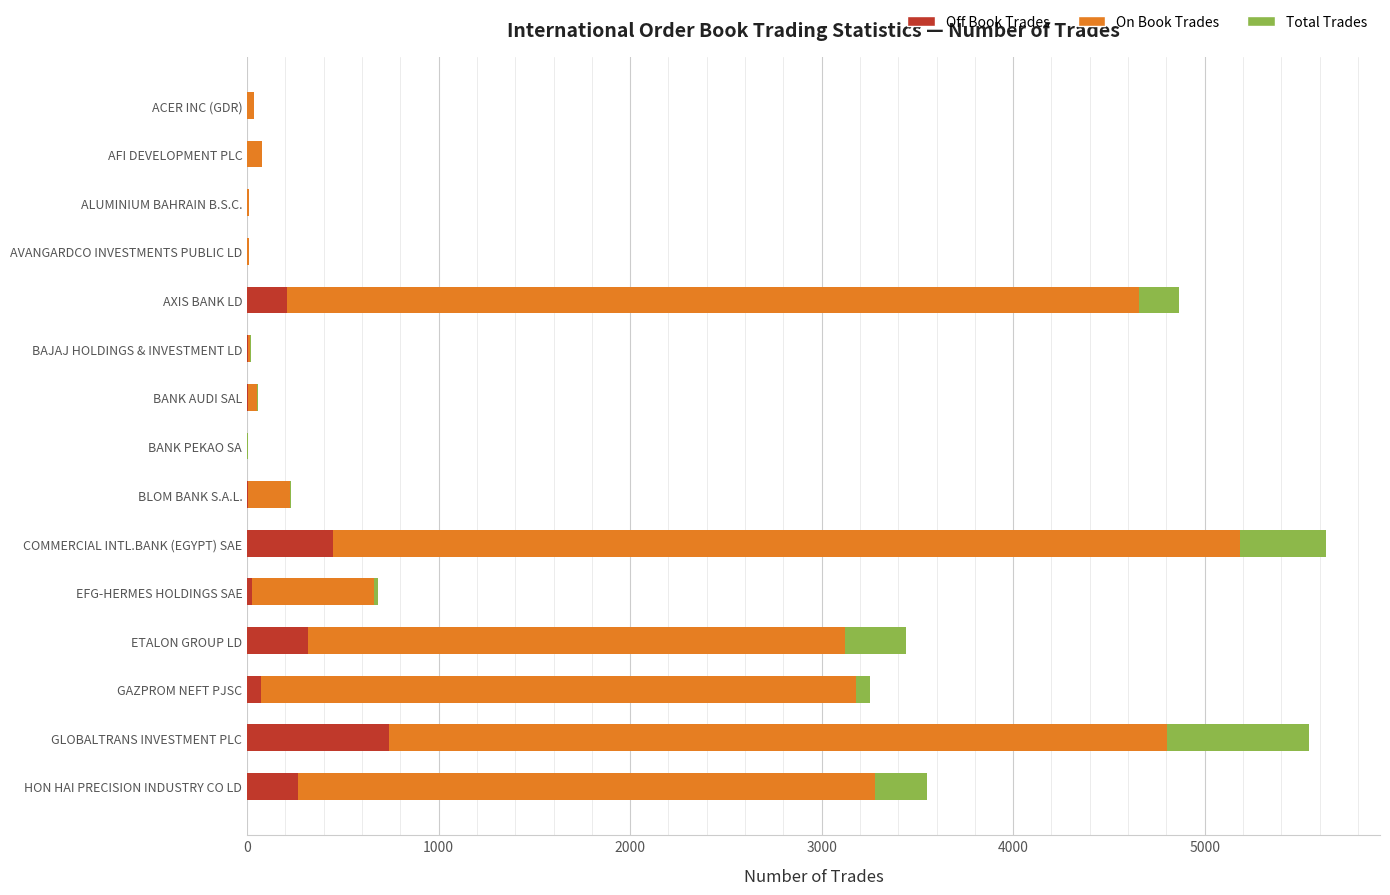

What is the difference between the maximum and second lowest values in the Off Book Trades series?

741